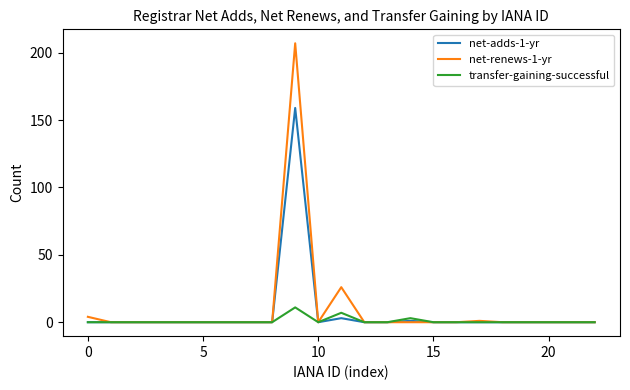

Does the chart have visible grid lines?

No